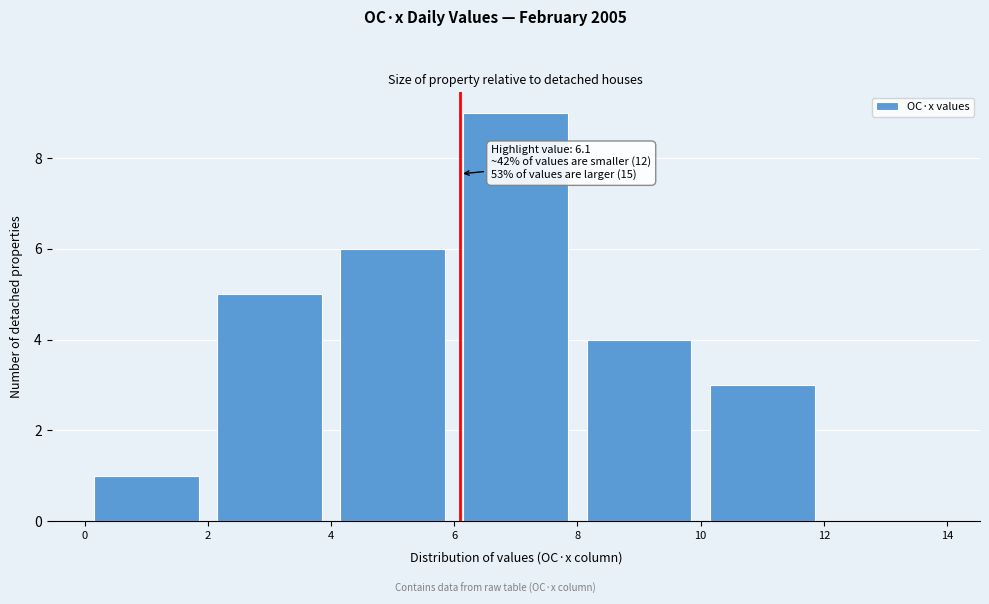

Which range on the x-axis has the tallest bar?

6 to 8